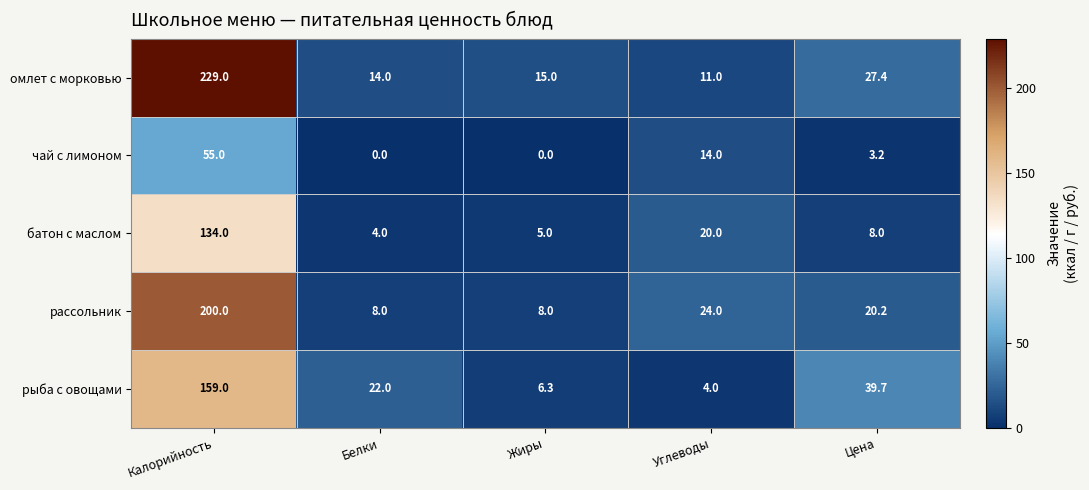

How many data points in батон с маслом are less than 8?

2